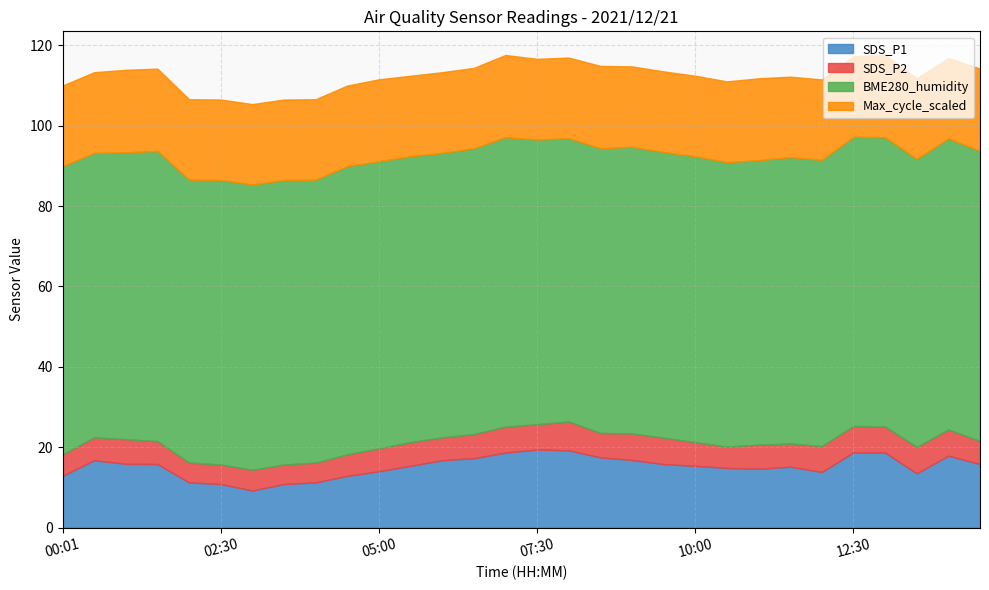

Does the chart have visible grid lines?

Yes